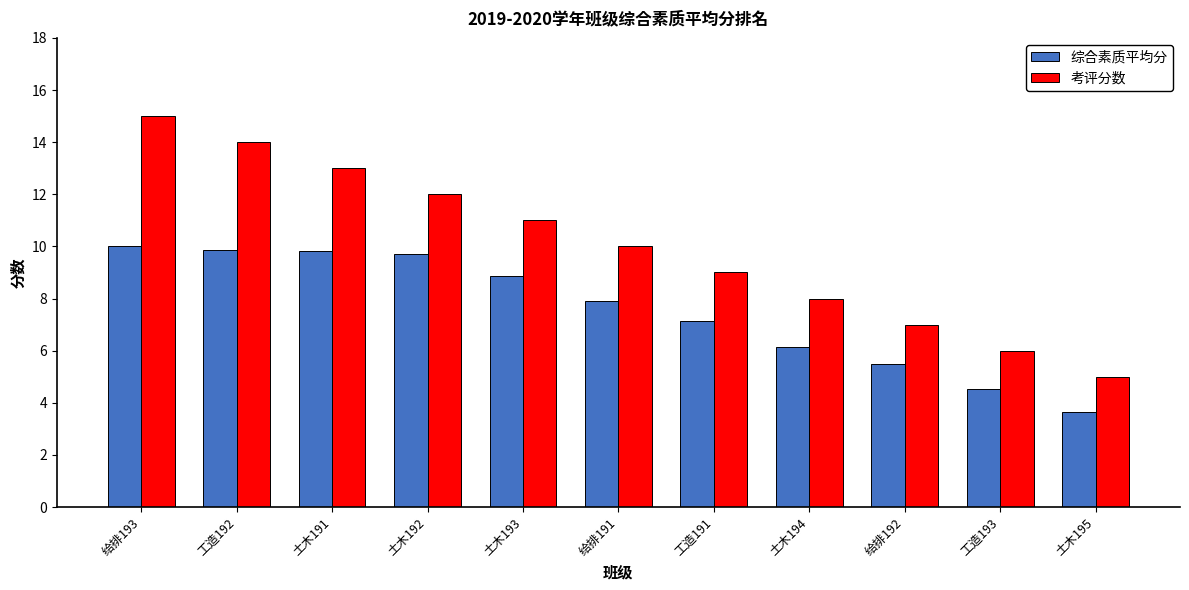

Is it true that 考评分数 equals 14.0 at 土木194?

False